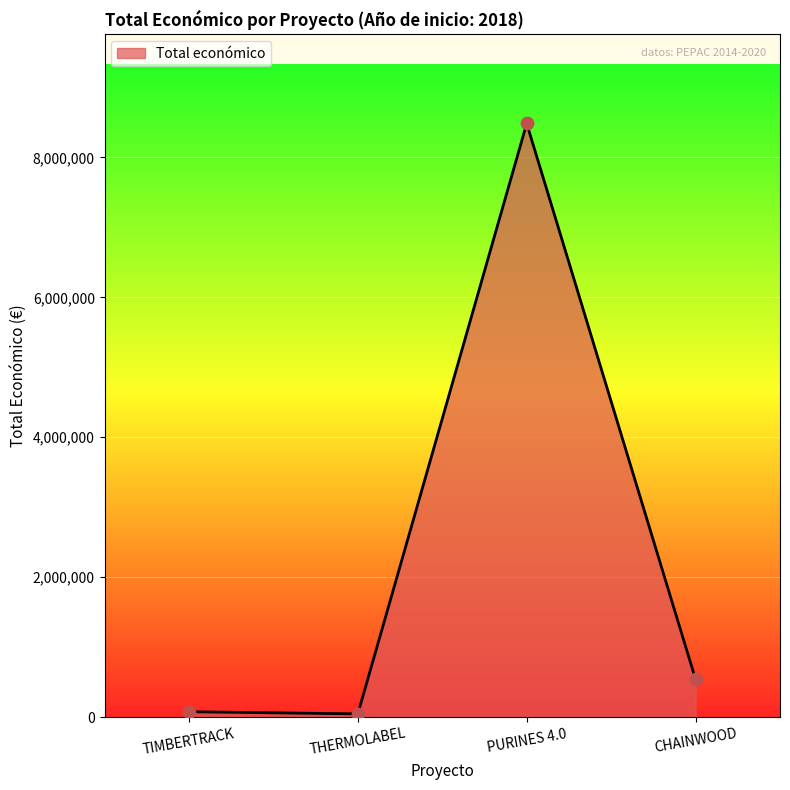

Which has a higher value, PURINES 4.0 or CHAINWOOD?

PURINES 4.0